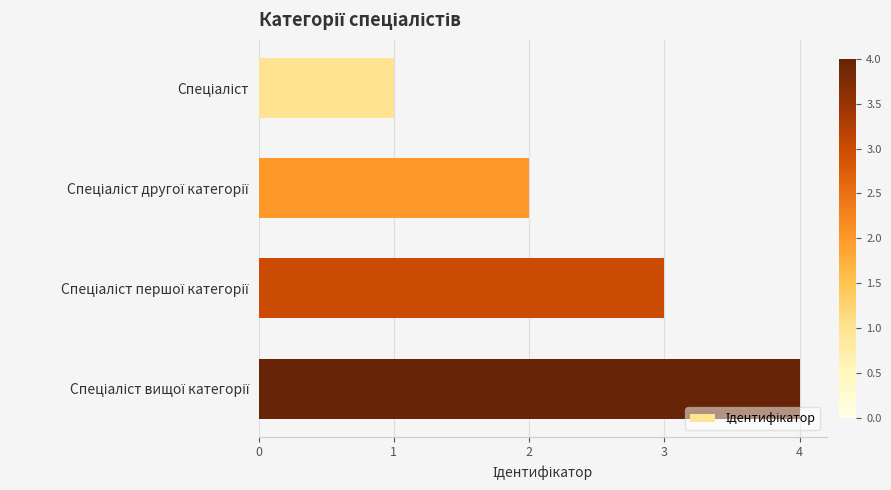

What is the sum of all values?

10